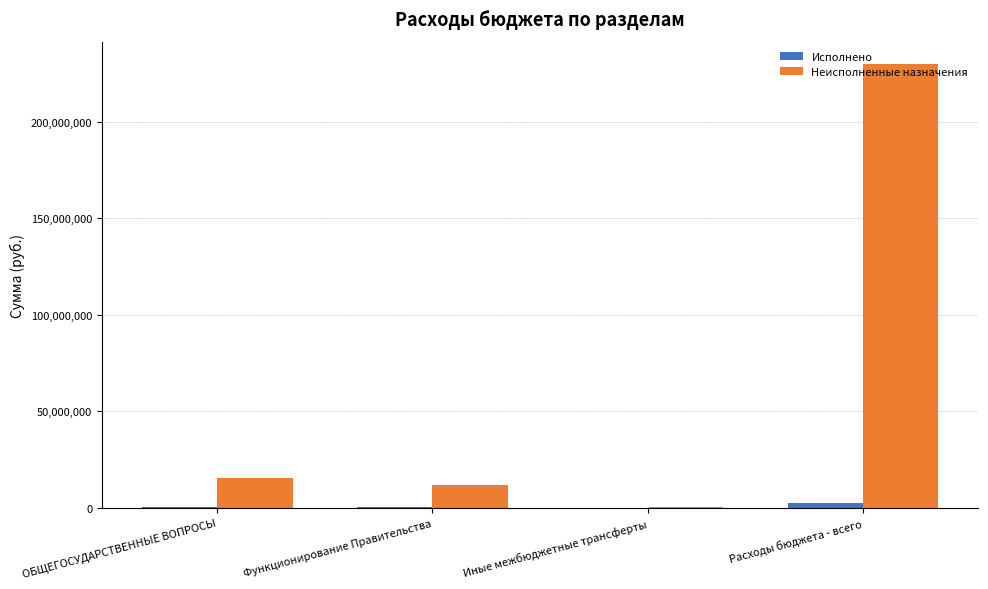

The Неисполненные назначения series shows 11963785.2 at Функционирование Правительства. True or false?

True